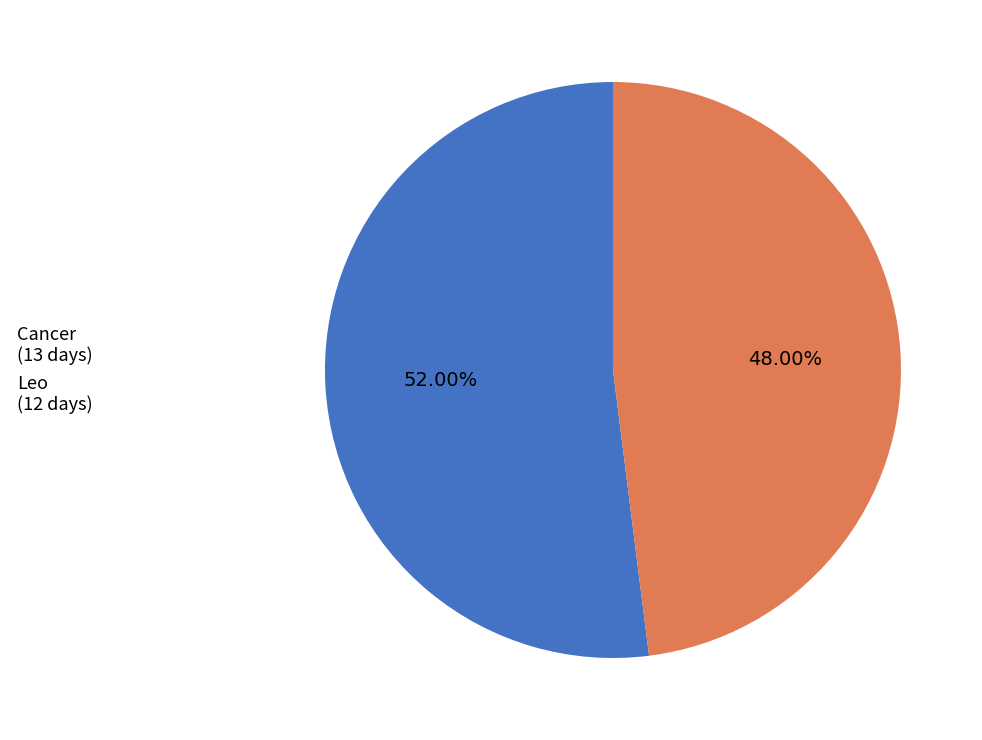

What portion of the pie excludes Leo?

52.0%